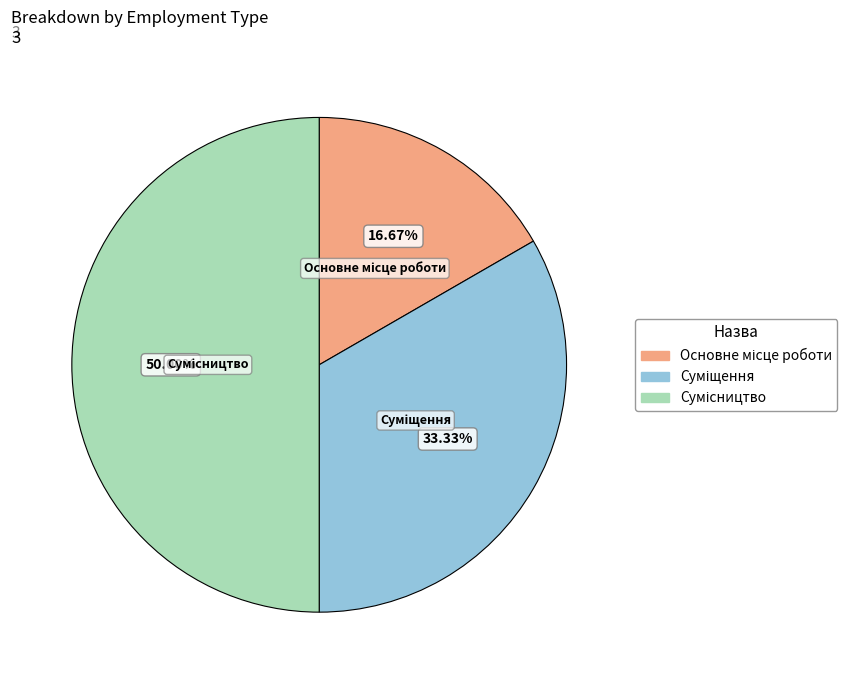

To the nearest percent, what percentage of the pie is Суміщення?

33%